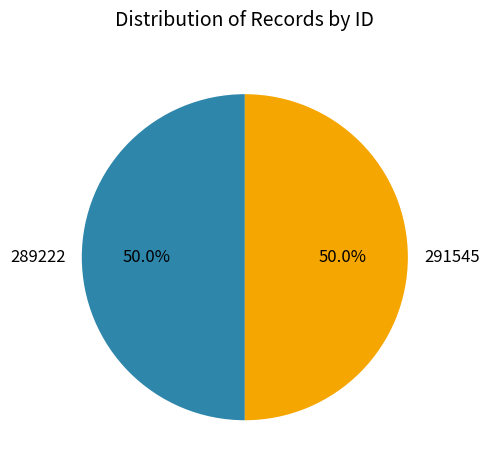

How many segments does this pie chart have?

2